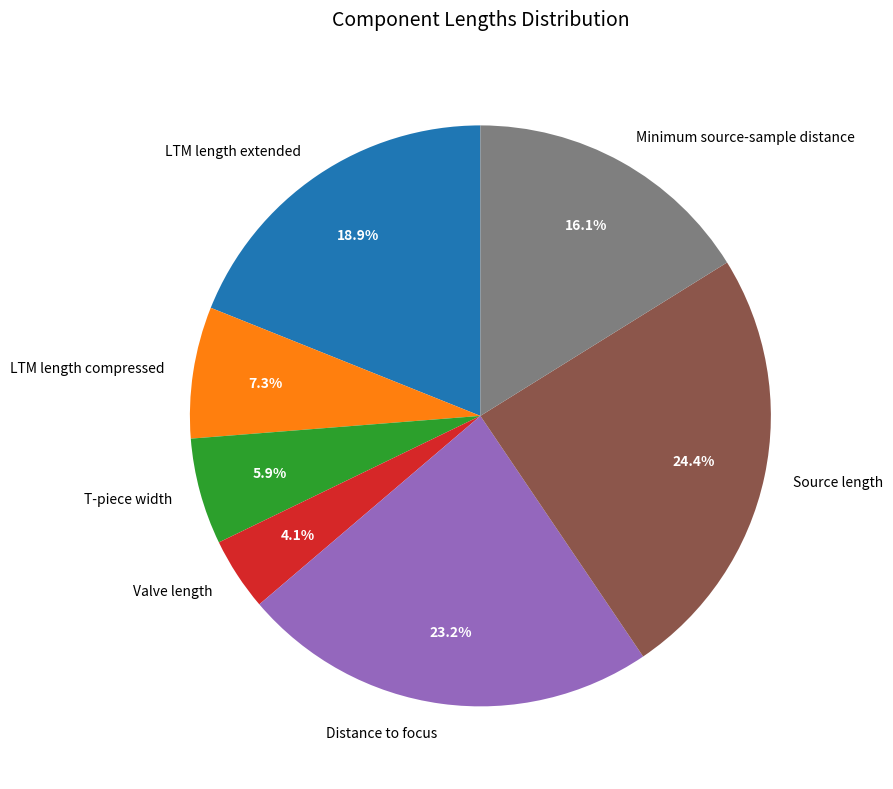

What portion of the pie excludes Distance to focus?

76.8%